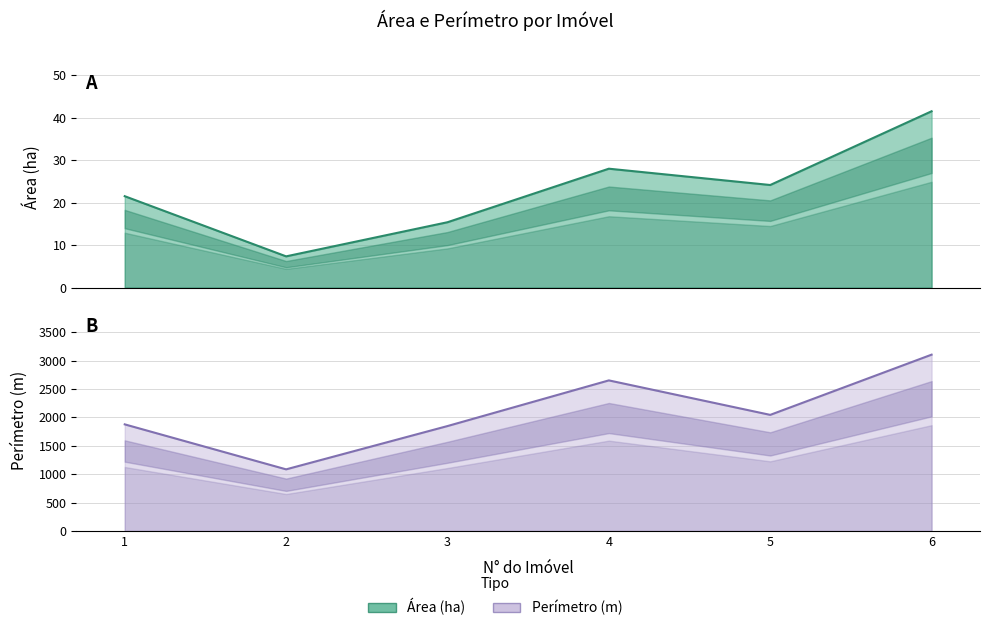

Reading left to right, transcribe all the data shown in this chart.

Área (ha): 21.5	7.4	15.4	28.0	24.1	41.5
Perímetro (m): 1877.5	1085.3	1847.6	2651.8	2044.6	3105.1